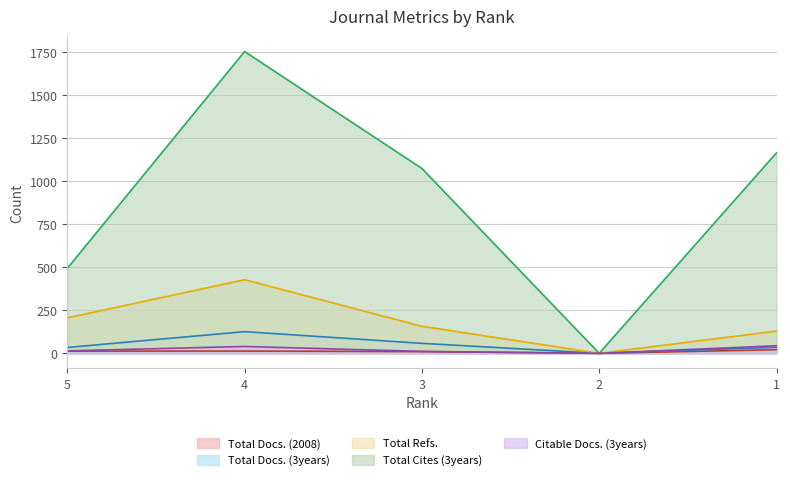

Between 4 and 2, which series saw the biggest shift?

Total Cites (3years)